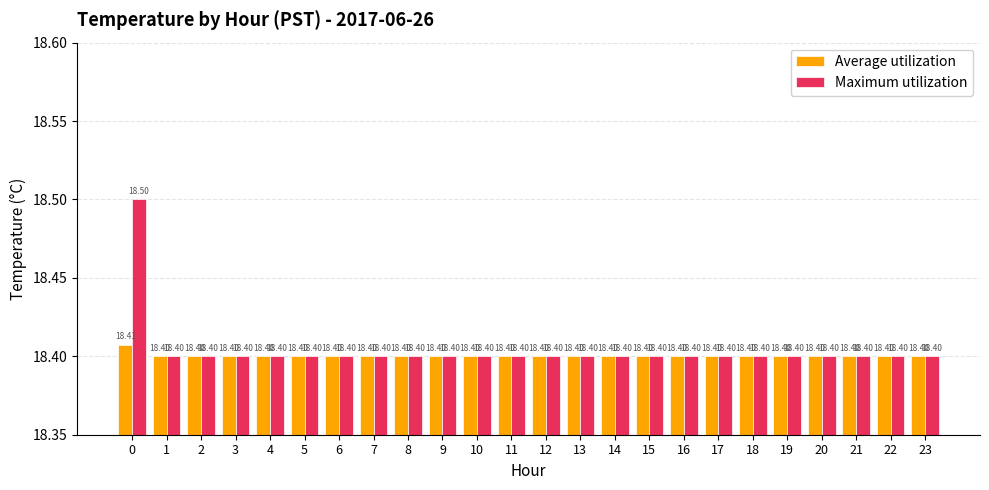

Which series has the largest total across all categories?

Maximum utilization